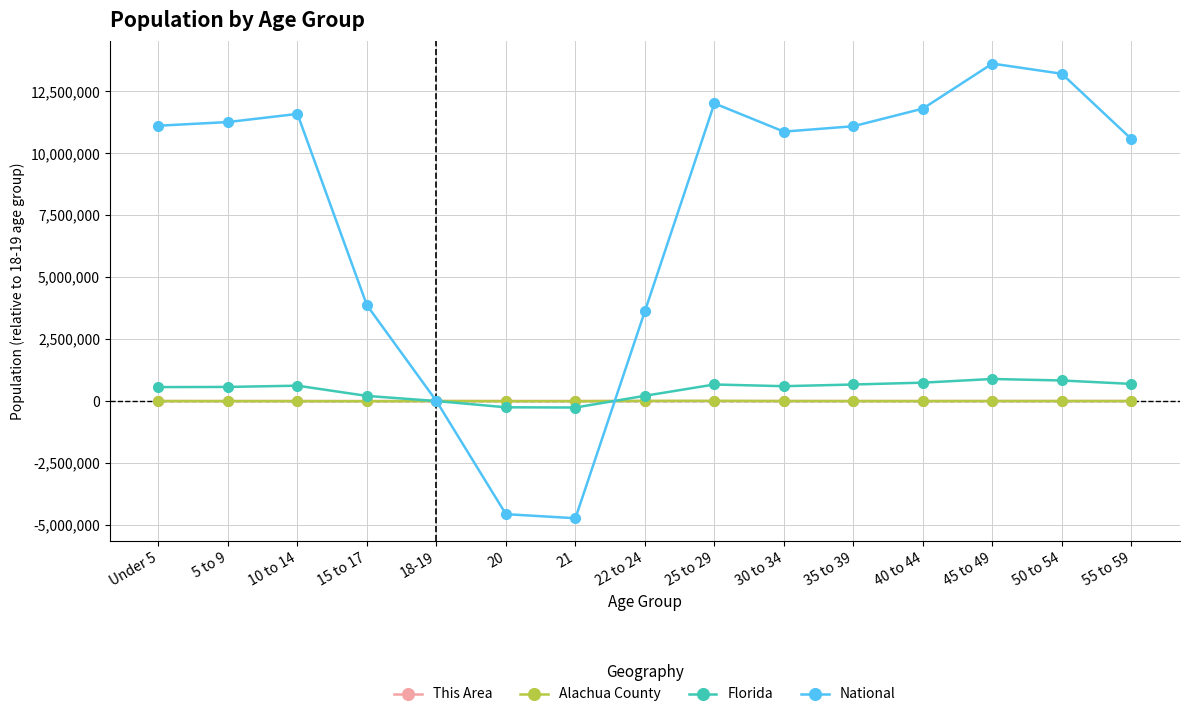

At how many categories does at least one series exceed 1757170?

12